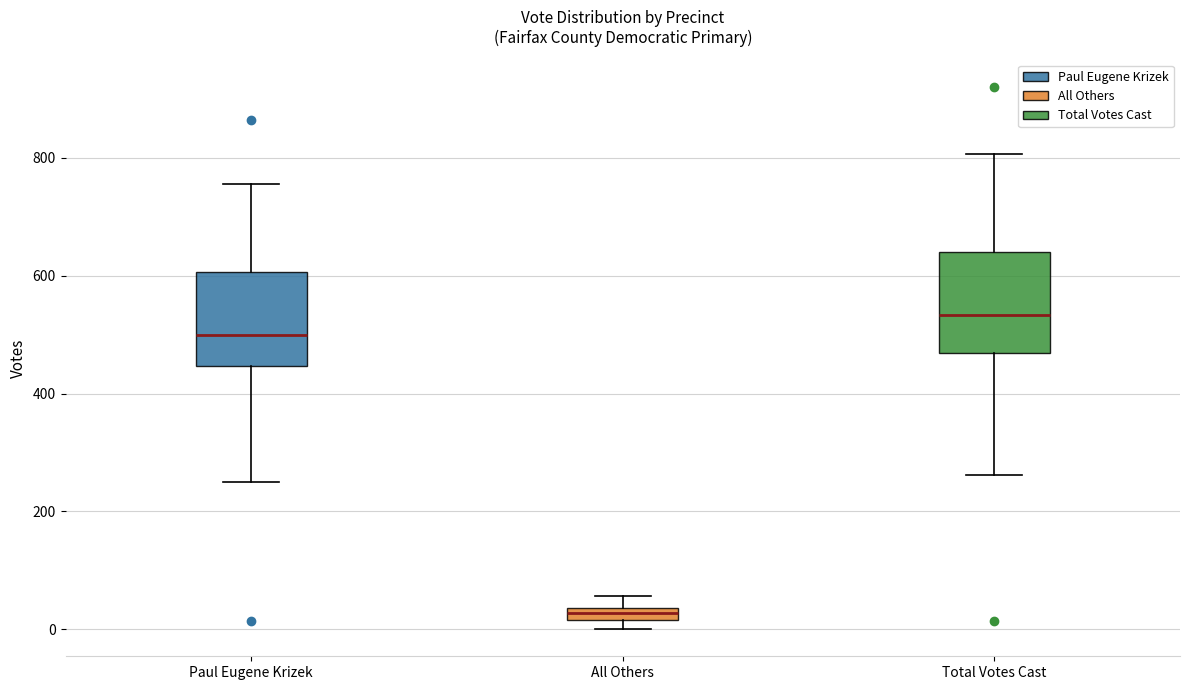

Which box's median line is the highest?

Total Votes Cast